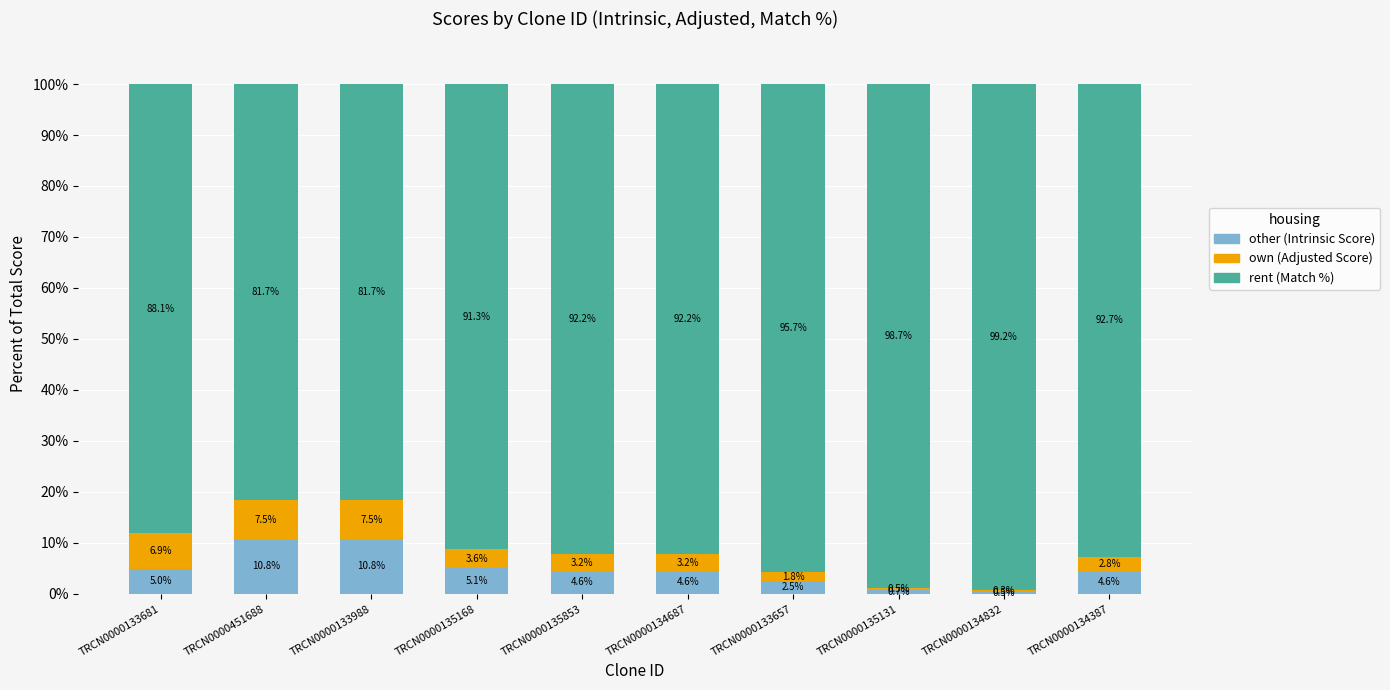

Reading right to left, transcribe the values for other.

4.6	0.5	0.7	2.5	4.6	4.6	5.1	10.8	10.8	5.0